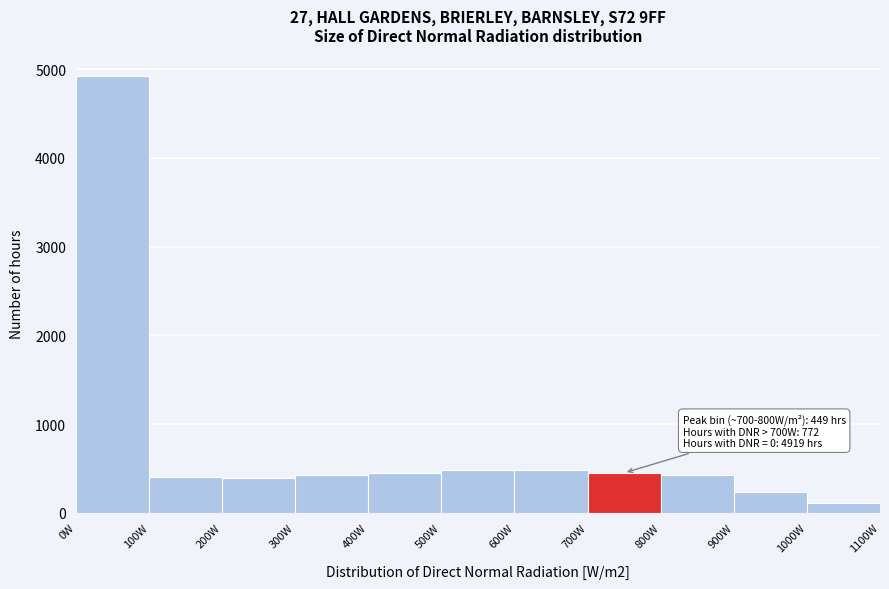

Which range on the x-axis has the tallest bar?

0 to 100